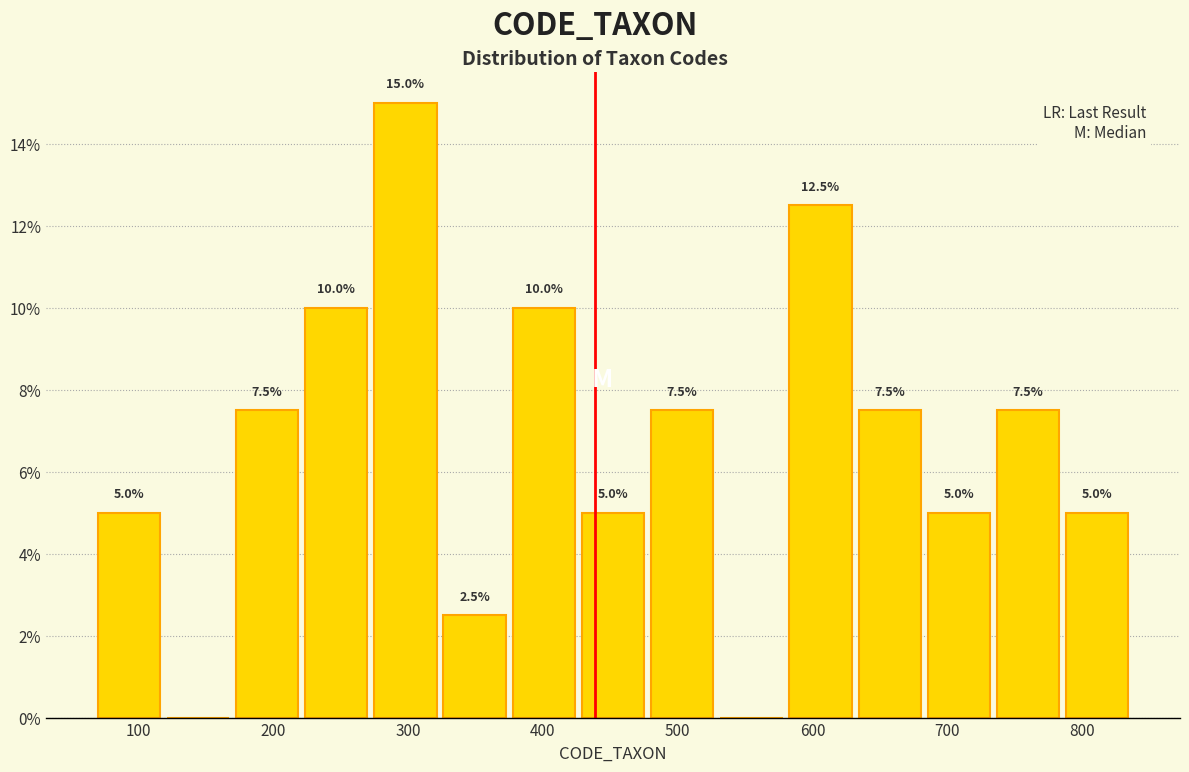

Which range on the x-axis has the tallest bar?

270 to 320